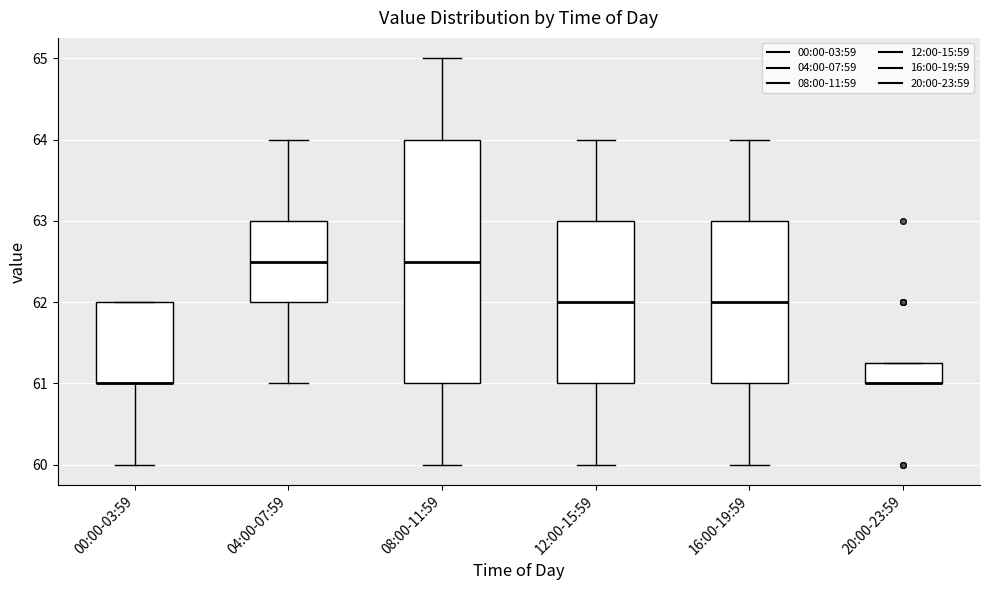

Reading left to right, read every box against the y-axis: the position of its median line, the range the box covers, and the ends of its whiskers. The values are not printed on the chart, so give them approximately, as read against the axis.

00:00-03:59: median 61.0 (drawn on the box's lower edge), box 61.0 to 62.0, whiskers 60.0 to 62.0
04:00-07:59: median 62.5, box 62.0 to 63.0, whiskers 61.0 to 64.0
08:00-11:59: median 62.5, box 61.0 to 64.0, whiskers 60.0 to 65.0
12:00-15:59: median 62.0, box 61.0 to 63.0, whiskers 60.0 to 64.0
16:00-19:59: median 62.0, box 61.0 to 63.0, whiskers 60.0 to 64.0
20:00-23:59: median 61.0 (drawn on the box's lower edge), box 61.0 to 61.3, whiskers 61.0 to 61.3